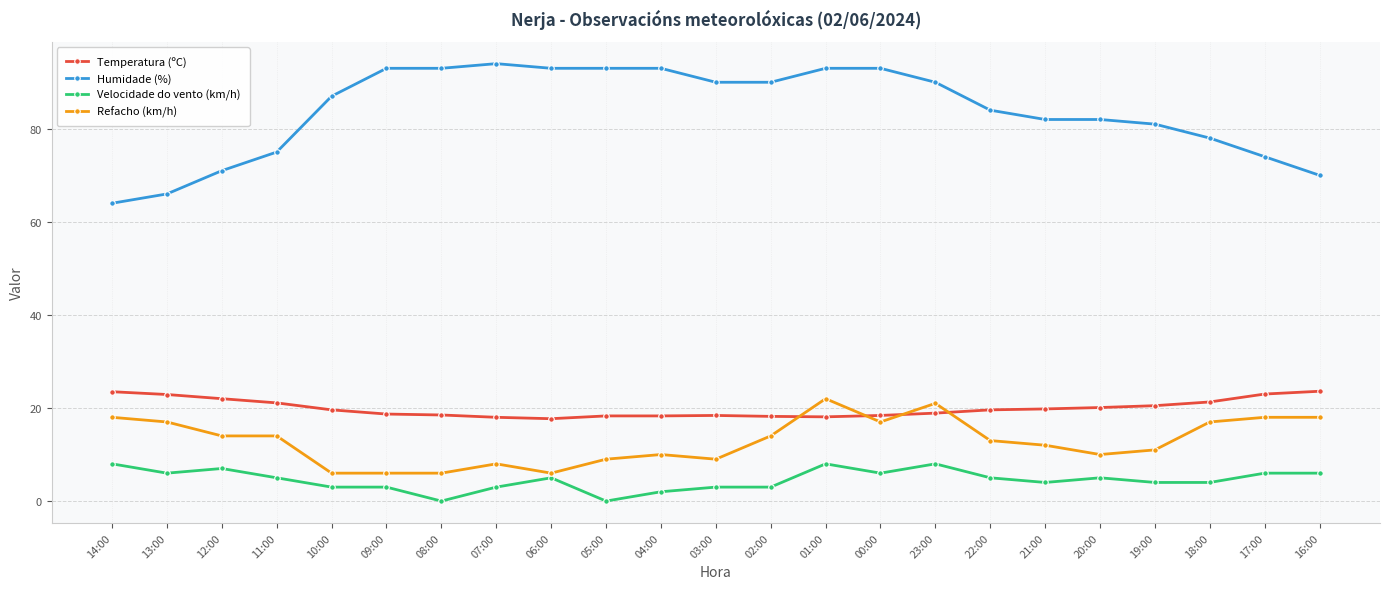

True or false: Humidade (%) and Refacho (km/h) intersect in this chart.

False